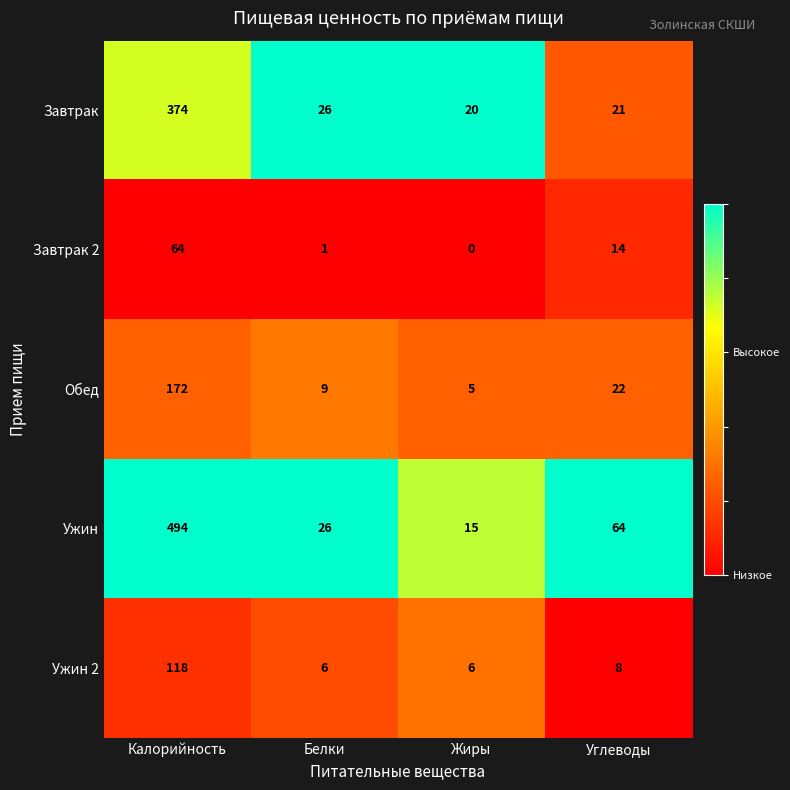

At how many categories does at least one series exceed 0?

4